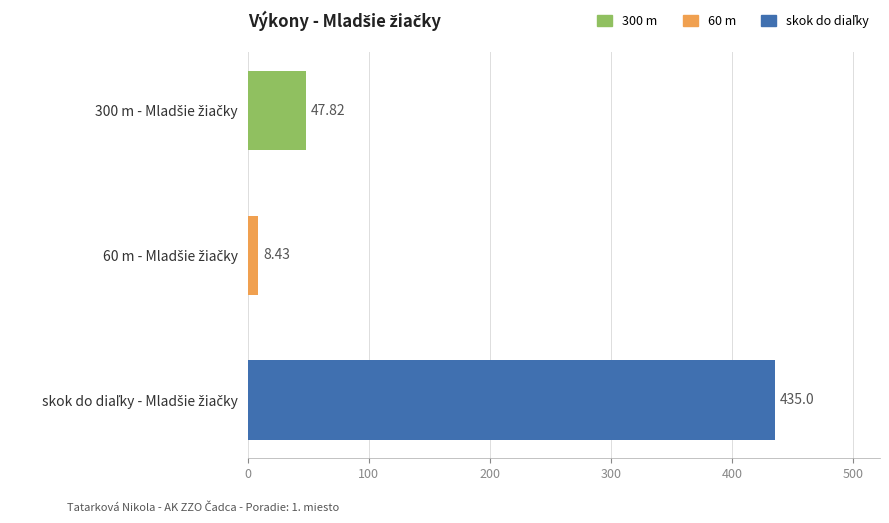

Count the number of data series in this chart.

1